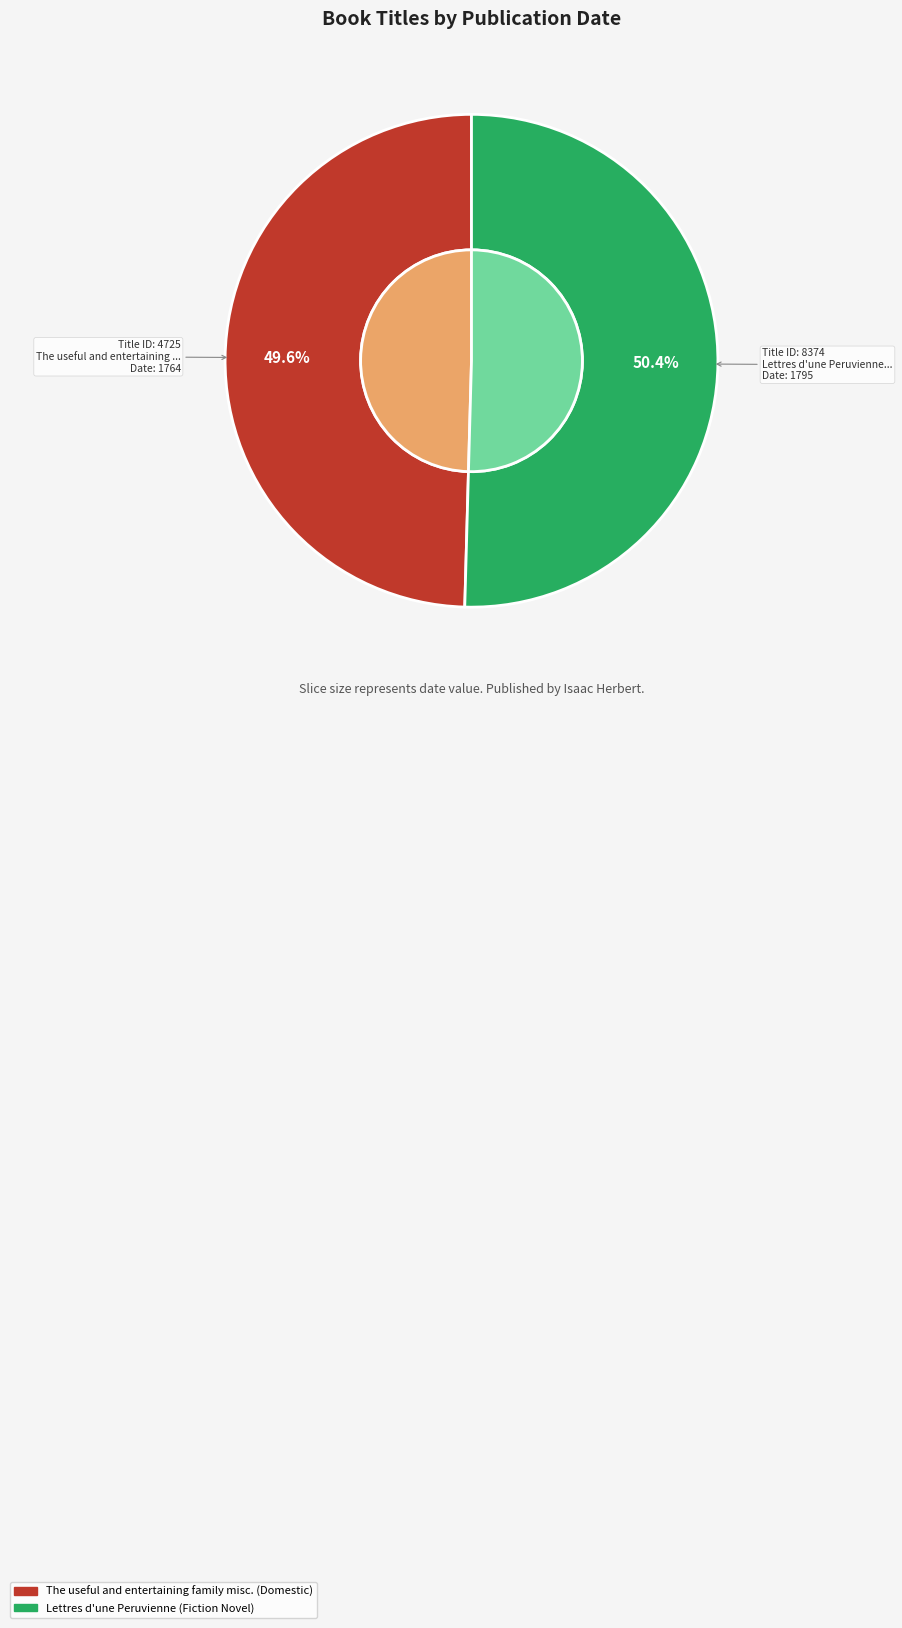

Rank the categories by value from lowest to highest.

4725, 8374